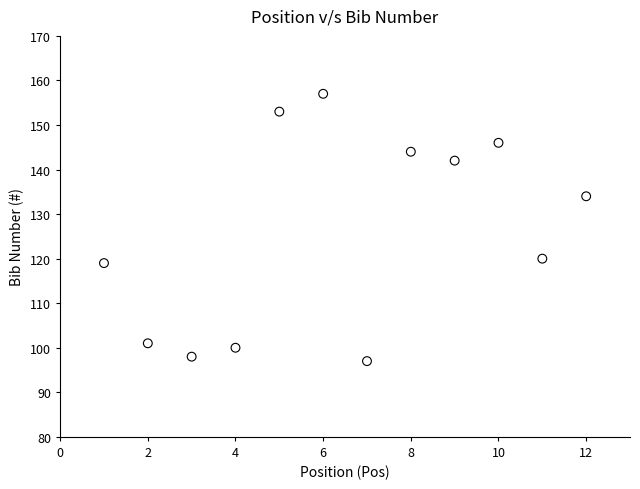

What is the range of Y values (max minus min)?

60